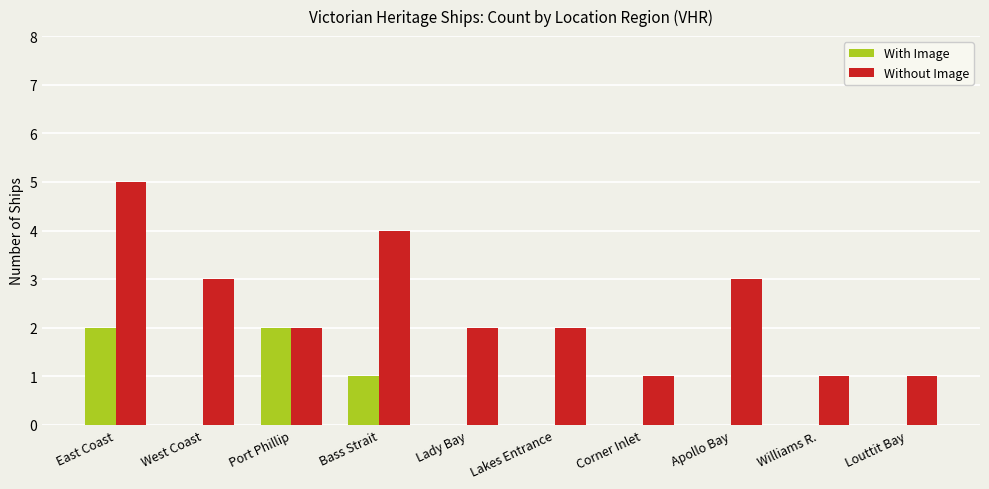

Reading left to right, list all the values displayed in this chart.

With Image: East Coast=2	West Coast=0	Port Phillip=2	Bass Strait=1	Lady Bay=0	Lakes Entrance=0	Corner Inlet=0	Apollo Bay=0	Williams R.=0	Louttit Bay=0
Without Image: East Coast=5	West Coast=3	Port Phillip=2	Bass Strait=4	Lady Bay=2	Lakes Entrance=2	Corner Inlet=1	Apollo Bay=3	Williams R.=1	Louttit Bay=1